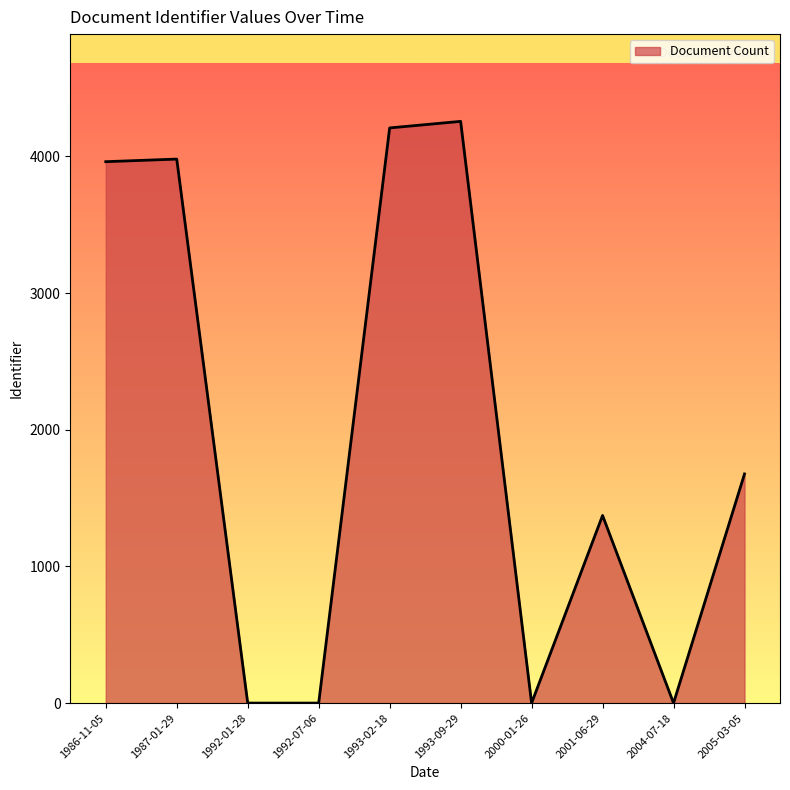

What is the maximum value shown in the chart?

4257